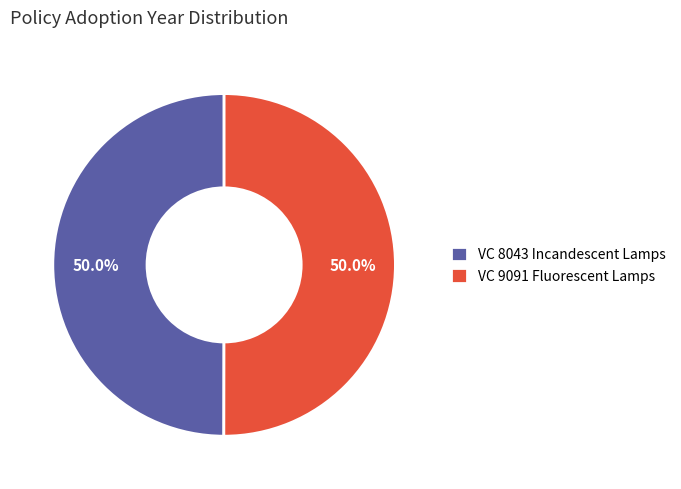

What is the ratio of the value at VC 8043 Incandescent Lamps to the value at VC 9091 Fluorescent Lamps?

1.0